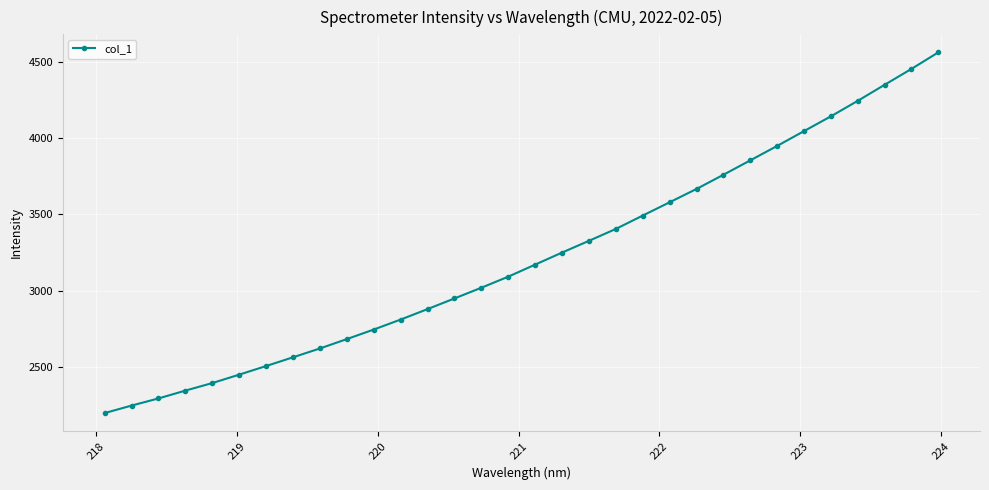

What is the maximum value shown in the chart?

4560.1